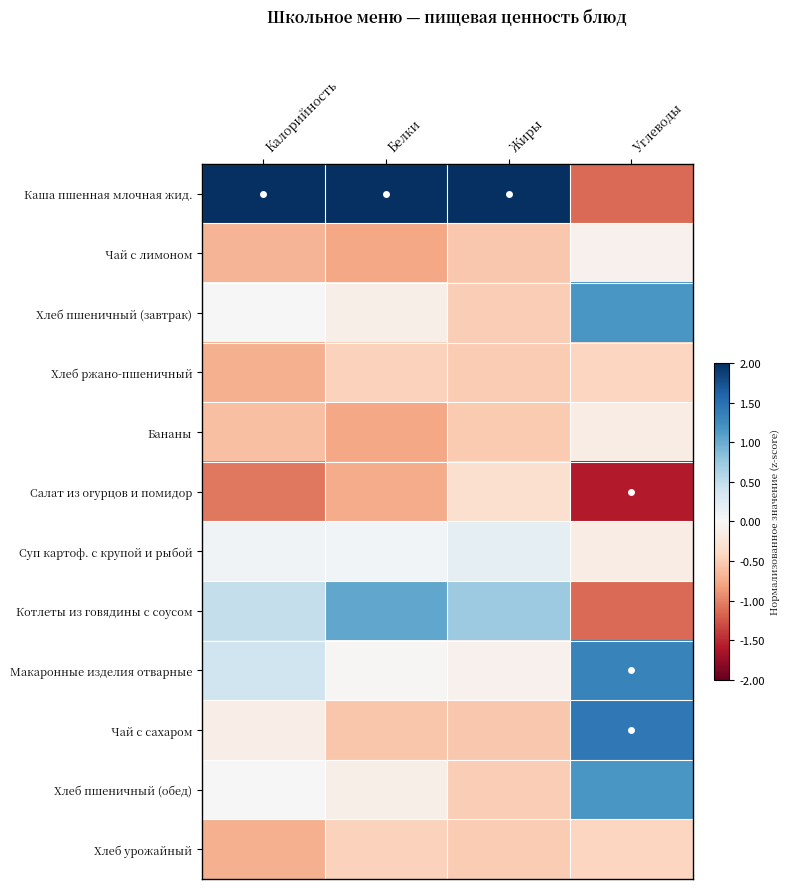

At Углеводы, list the series in order from largest to smallest.

Чай с сахаром, Макаронные изделия отварные, Хлеб пшеничный (завтрак), Хлеб пшеничный (обед), Чай с лимоном, Суп картоф. с крупой и рыбой, Бананы, Хлеб урожайный, Хлеб ржано-пшеничный, Котлеты из говядины с соусом, Каша пшенная млочная жид., Салат из огурцов и помидор